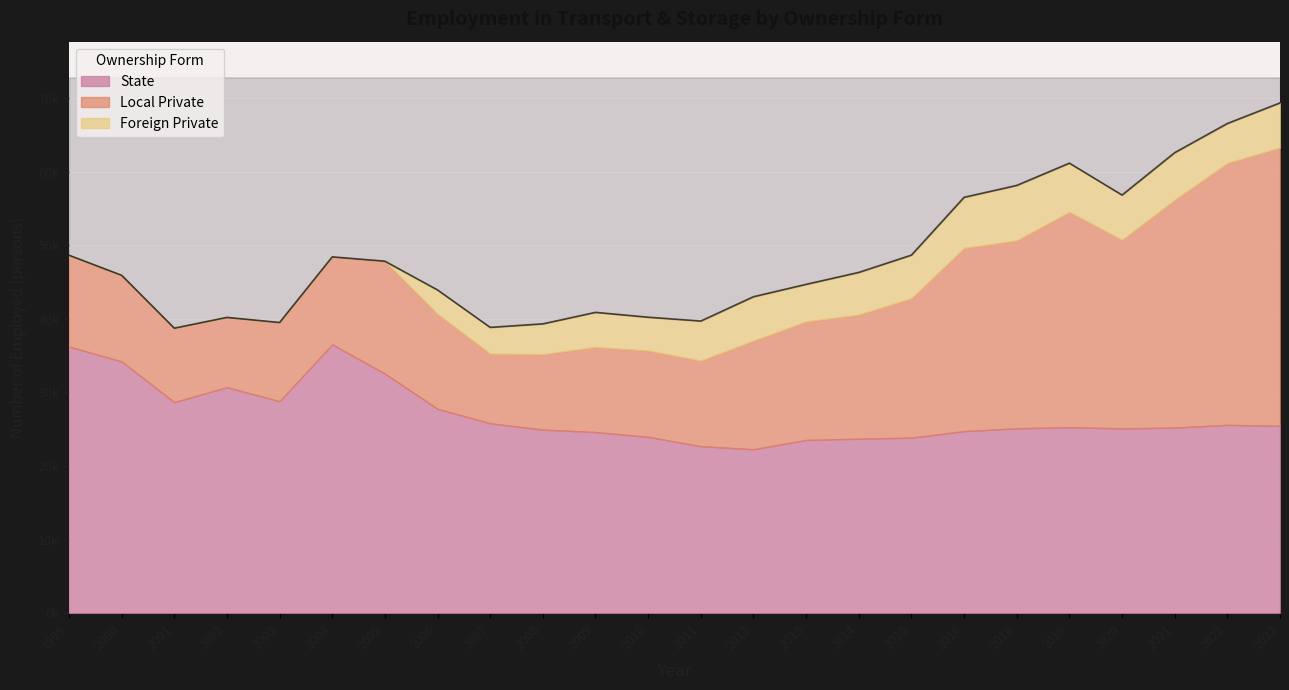

At how many categories does at least one series exceed 35504?

4